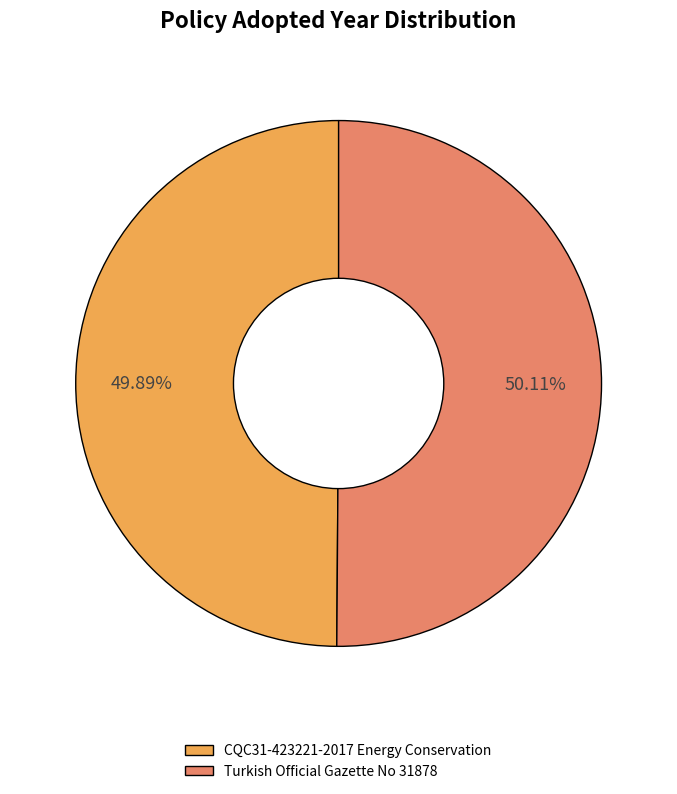

Approximately how many times larger is the value at CQC31-423221-2017 Energy Conservation compared to Turkish Official Gazette No 31878?

1.0